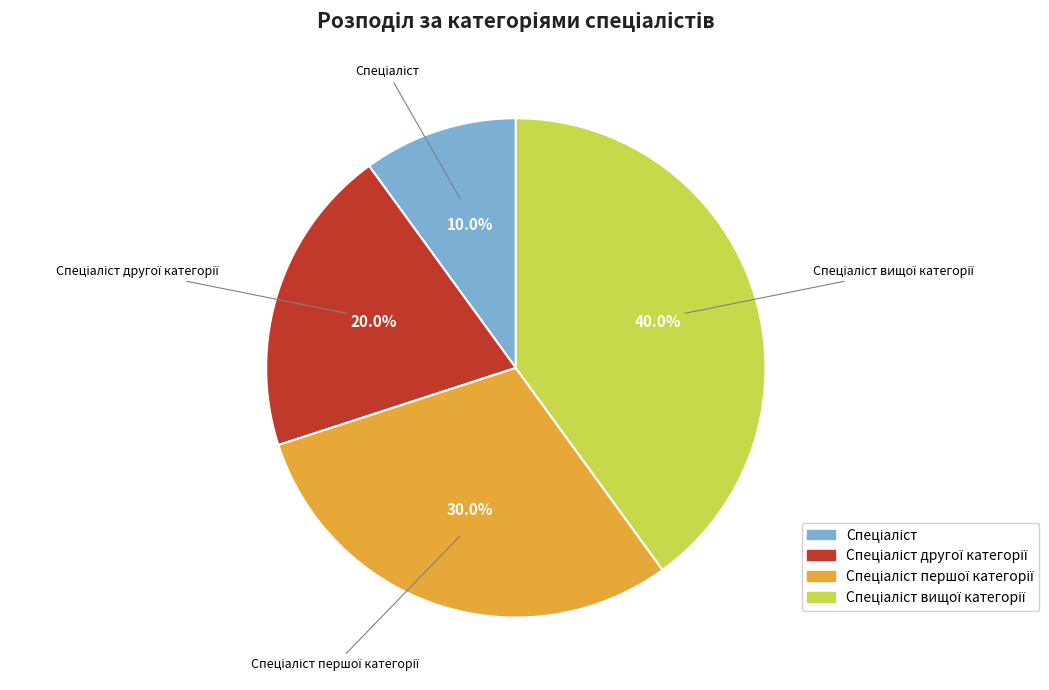

Does any single category account for the majority?

No